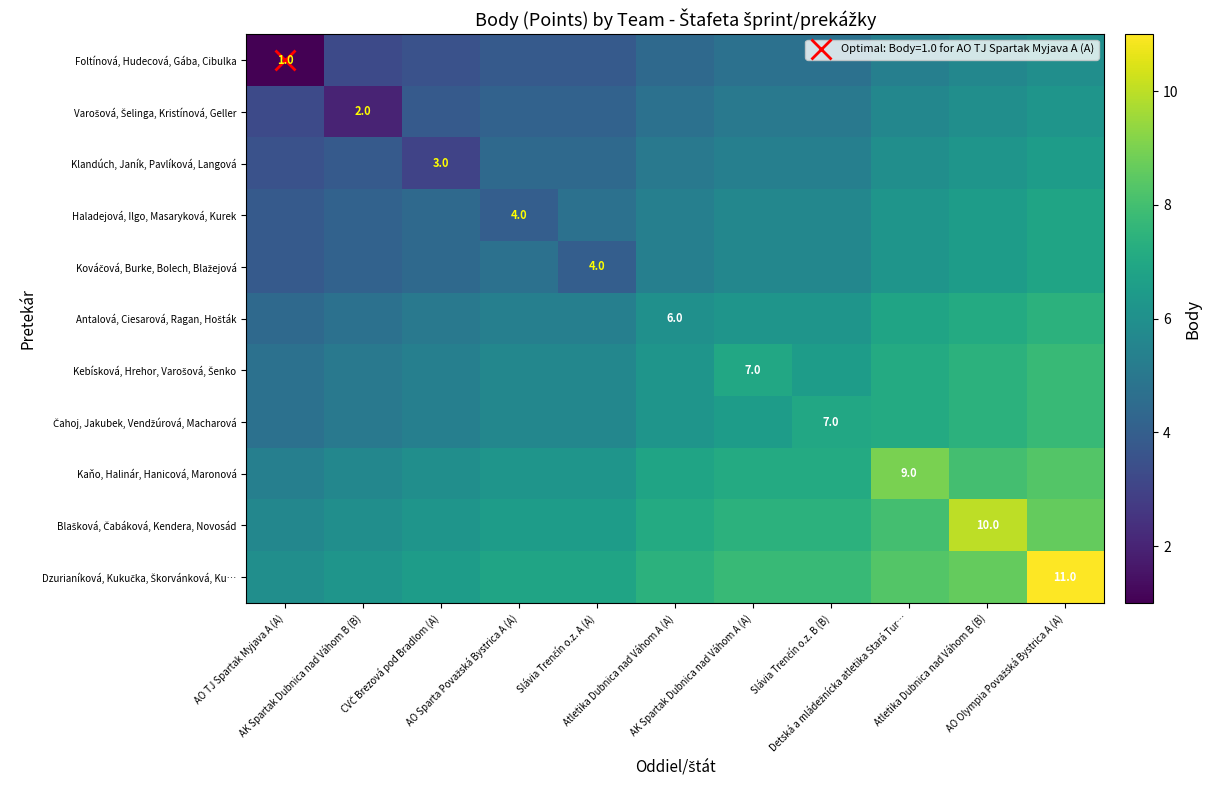

What is the greatest value displayed?

11.0